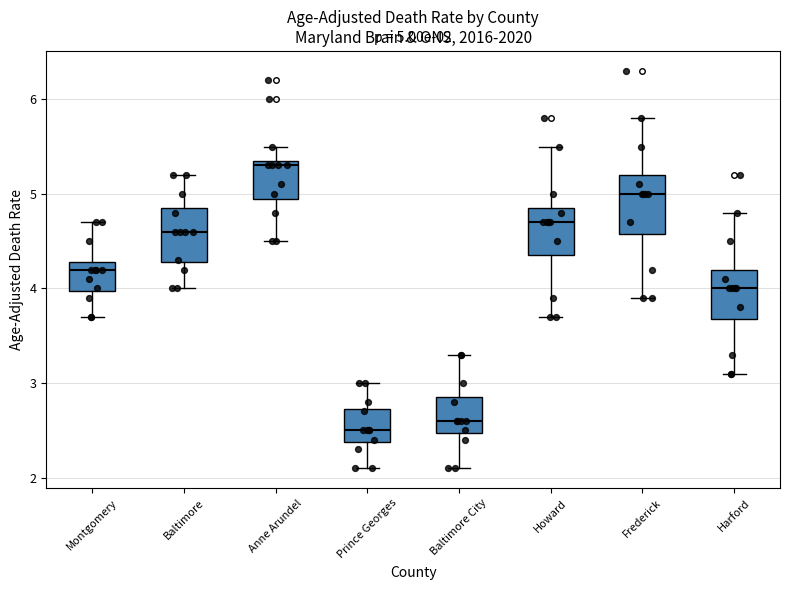

Which box's median line is the highest?

Anne Arundel